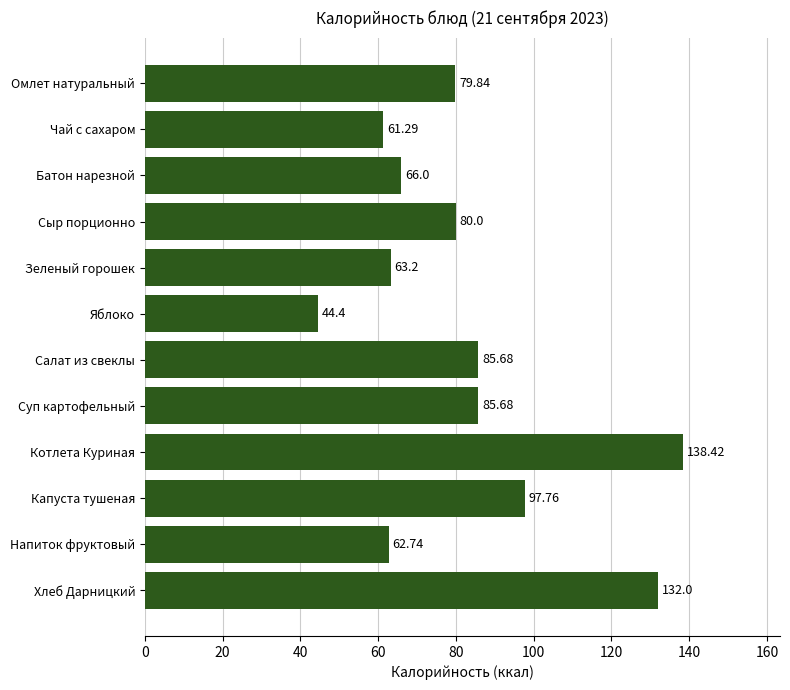

At which category does the chart reach its minimum across all series?

Яблоко